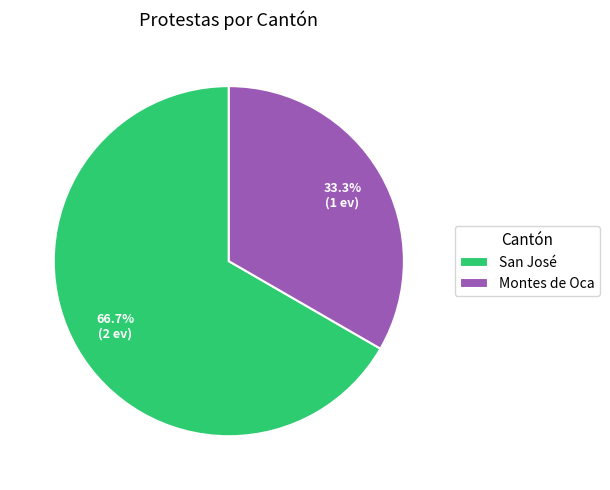

To the nearest percent, what is the average slice percentage?

50%